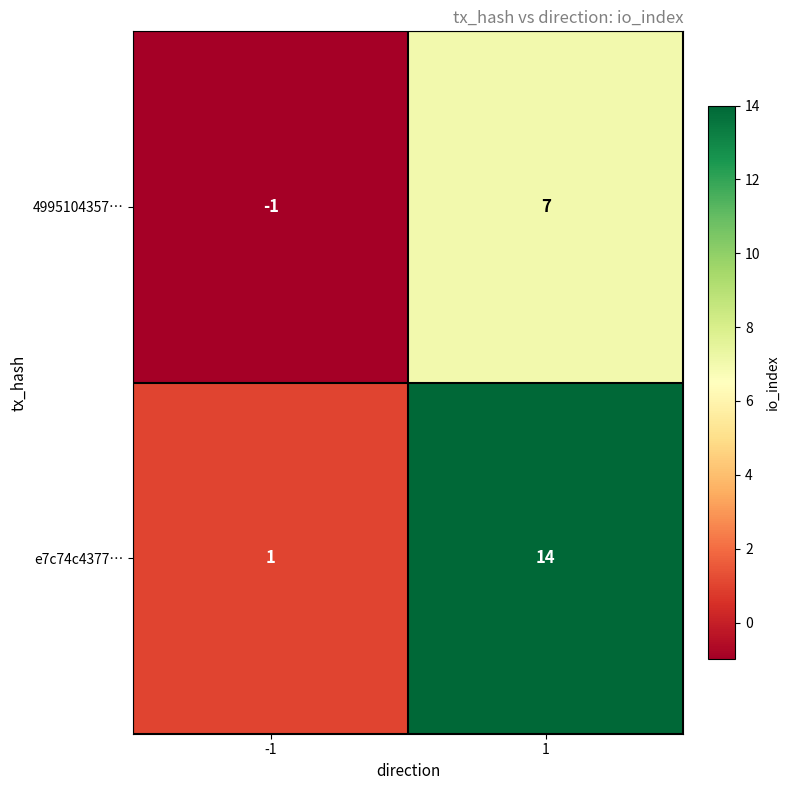

The value of e7c74c4377… at 1 is 14. True or false?

True